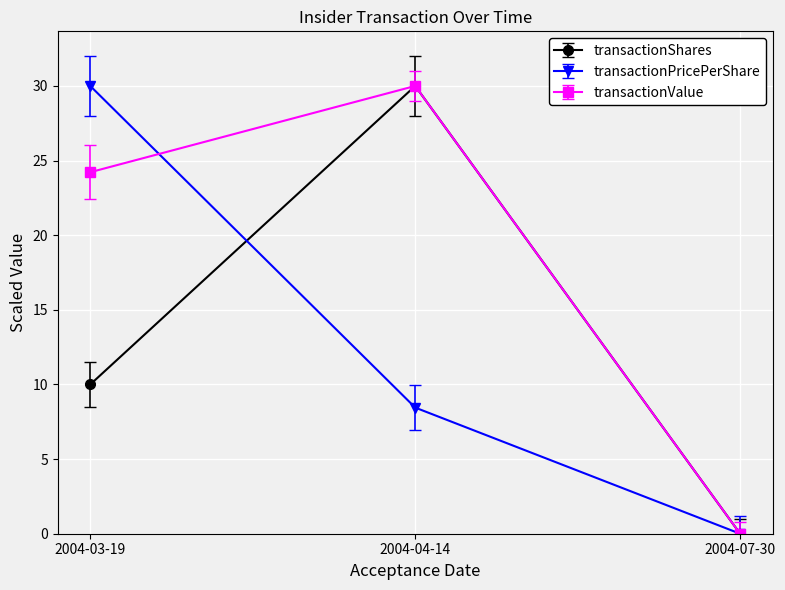

At which category is the sum across all series the highest?

2004-04-14